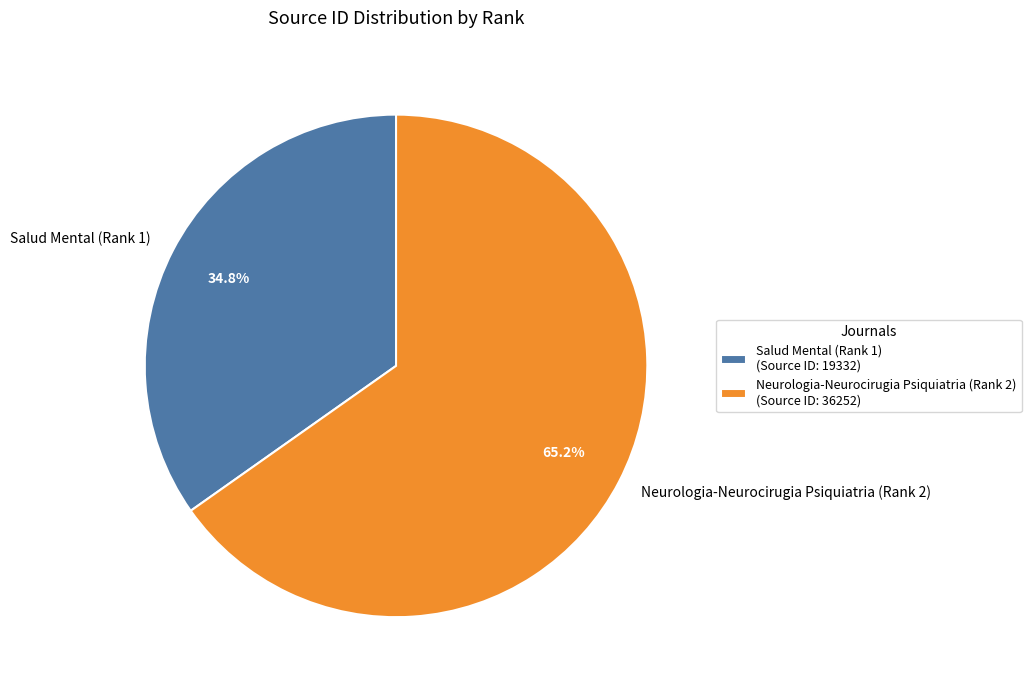

Which category has the smallest portion of the pie?

Salud Mental (Rank 1)